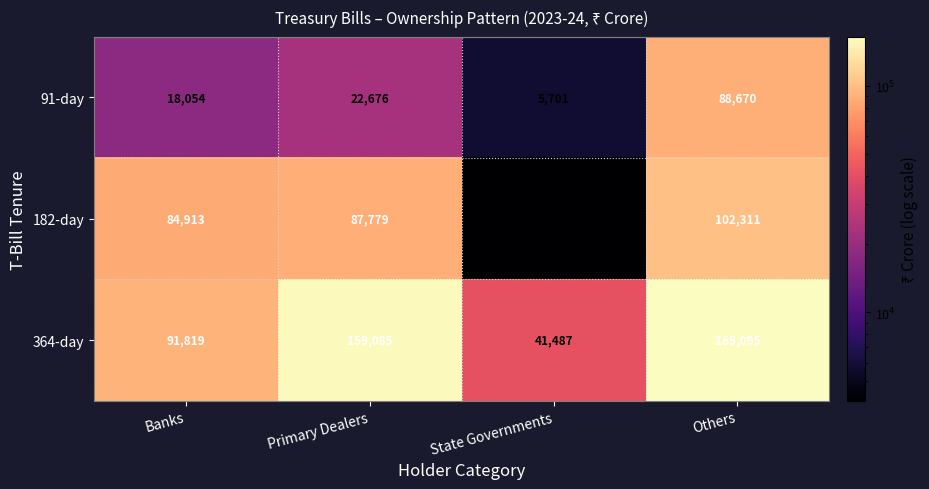

What is the difference between the 364-day values at Primary Dealers and State Governments?

117598